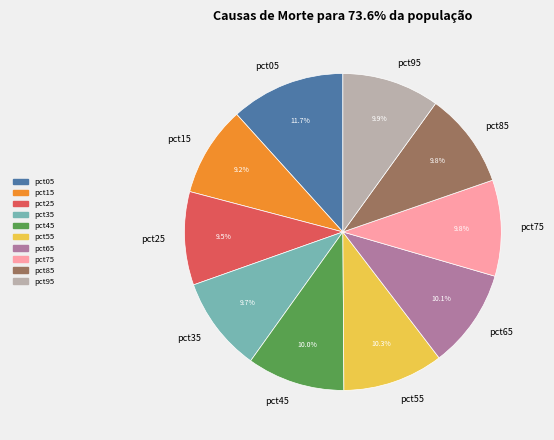

True or false: pct75 accounts for 10% of the total.

True